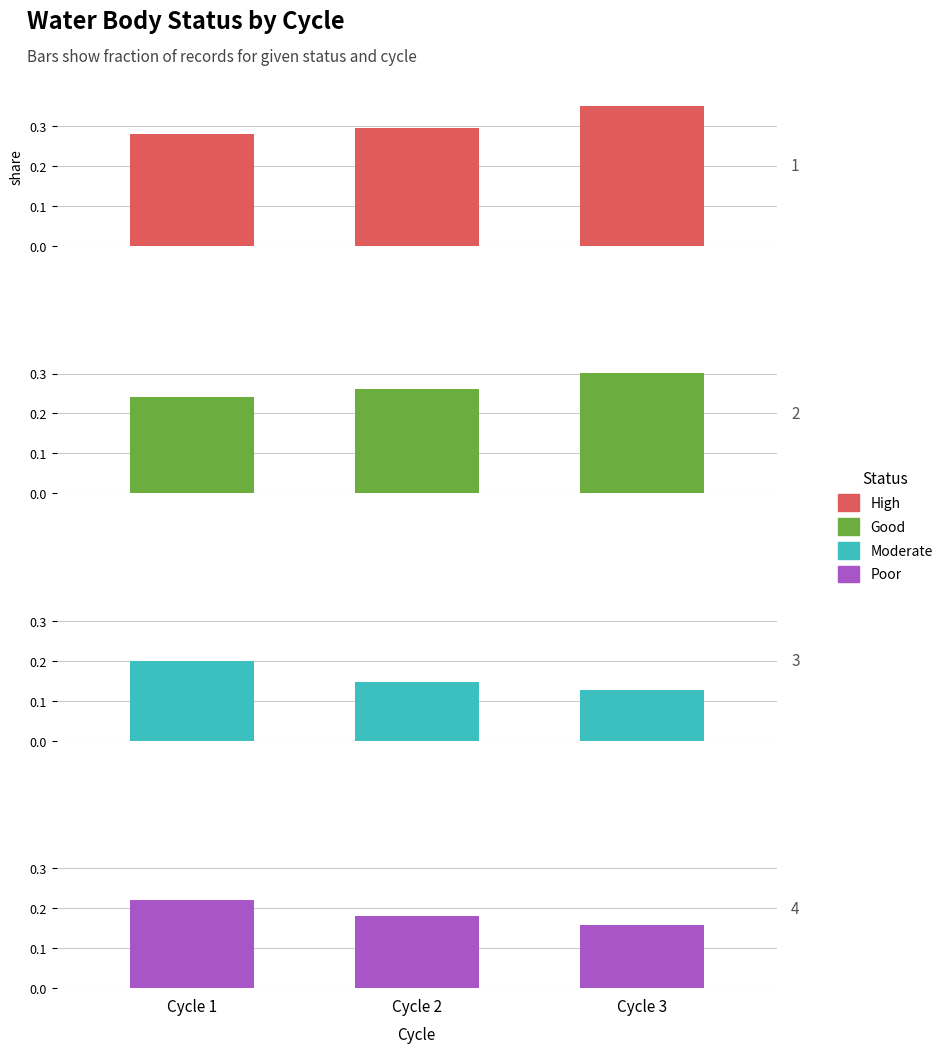

What is the difference between the Moderate values at Cycle 1 and Cycle 3?

0.1